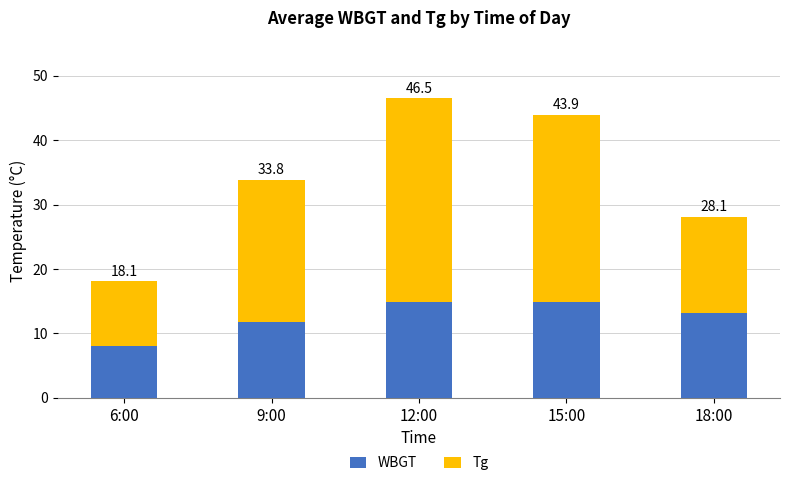

How many bars are there in total?

5